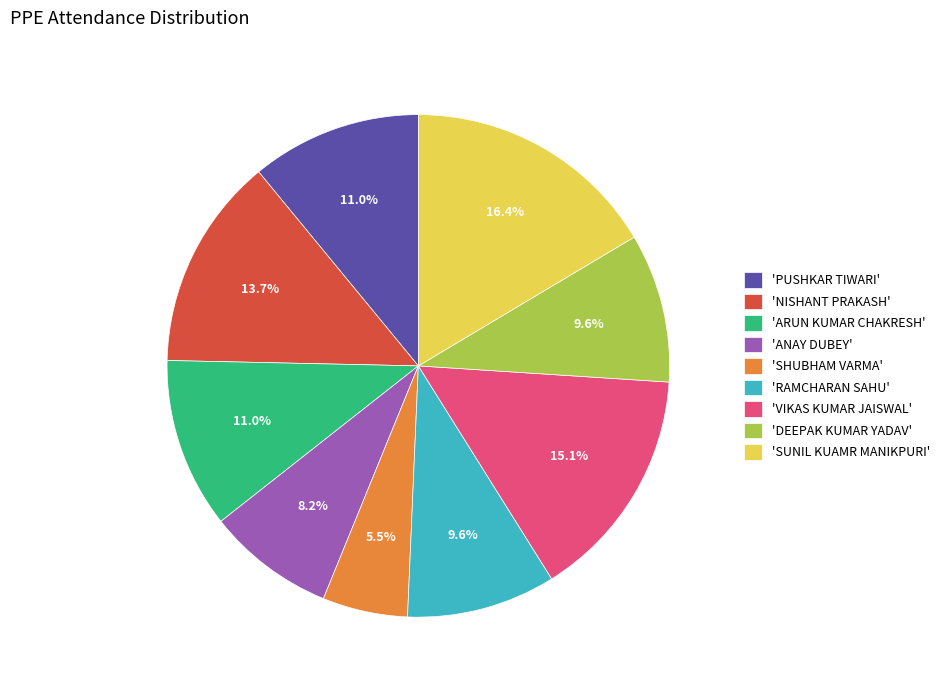

How many slices are in this pie chart?

9